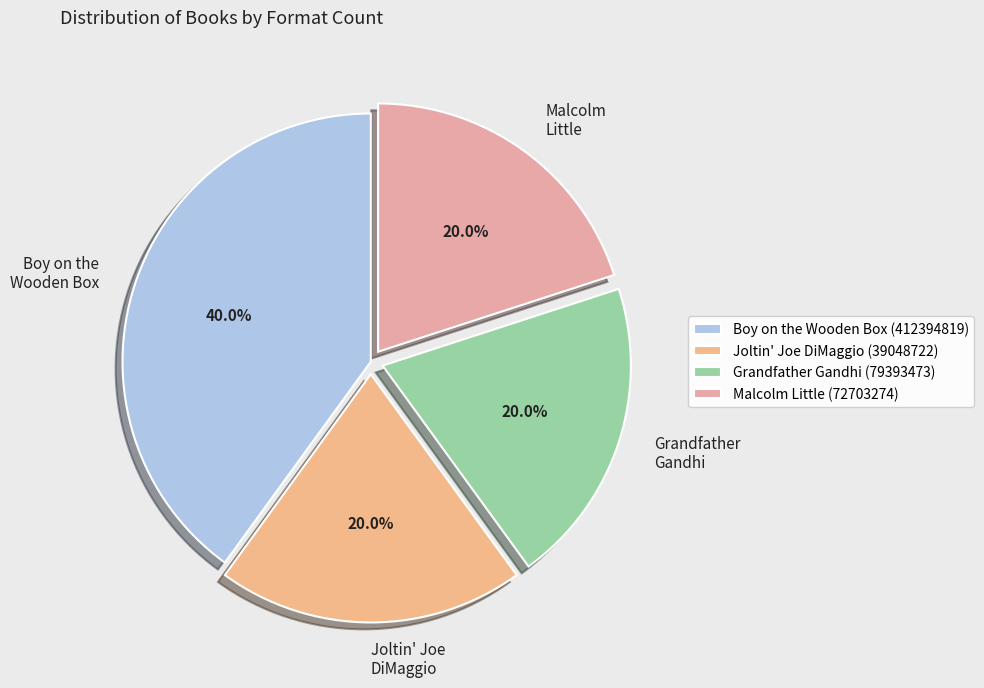

What percentage is NOT represented by Malcolm Little (72703274)?

80.0%